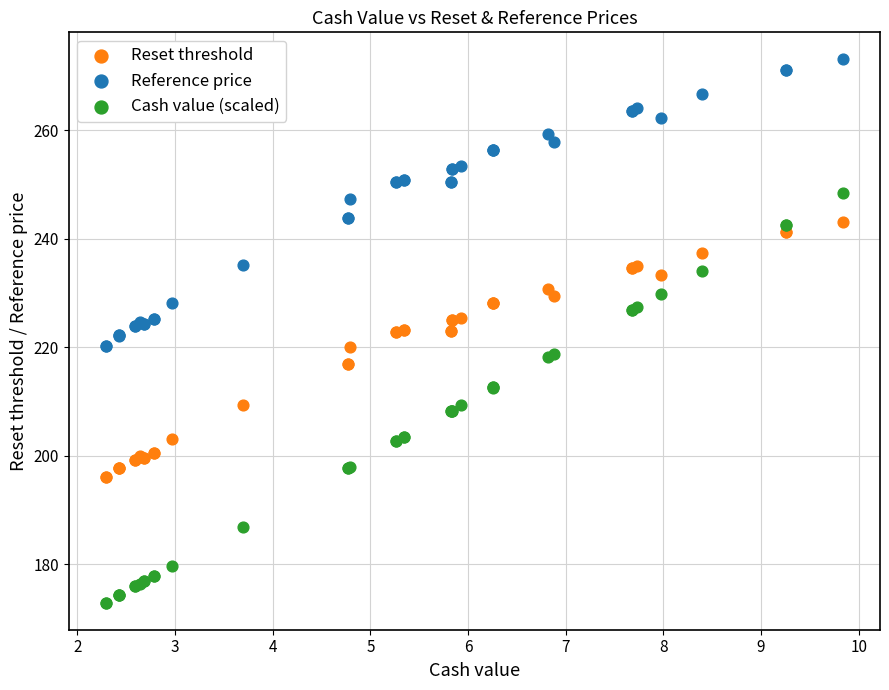

Which series has the largest Y range (max minus min)?

Cash value (scaled)